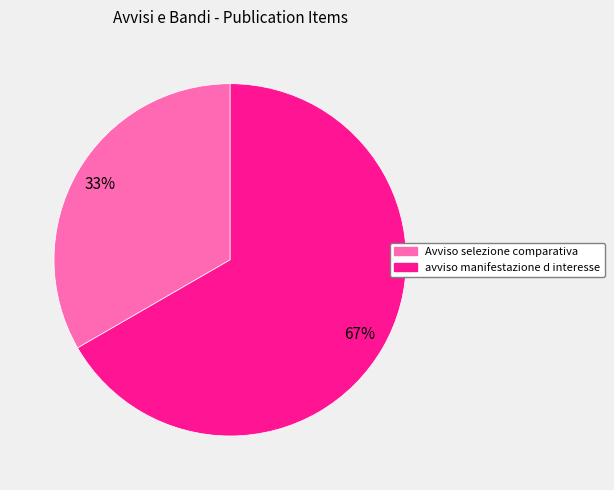

What is the smallest slice in the pie chart?

Avviso selezione comparativa